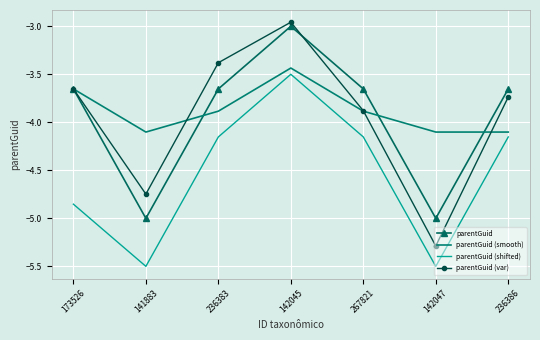

Where is the first local maximum for parentGuid?

142045